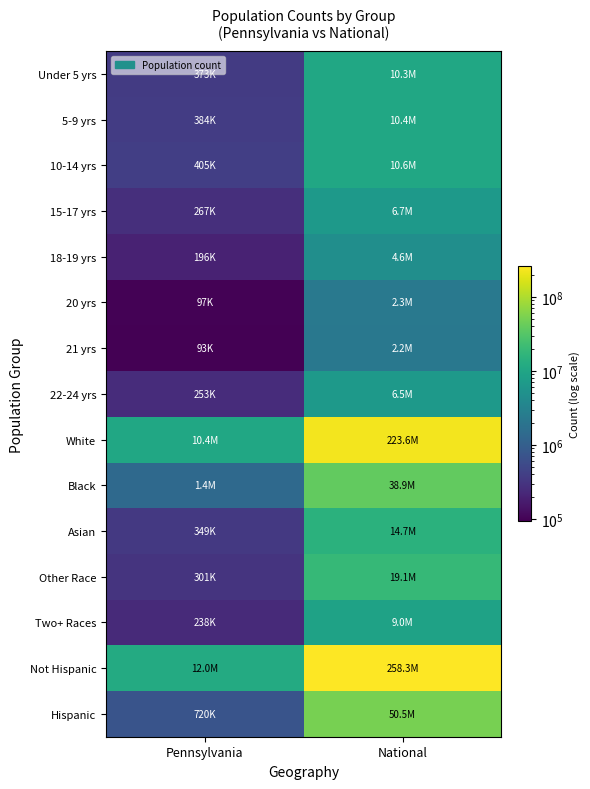

Reading right to left, what are all the values shown in this chart?

Under 5 yrs: National=10319427	Pennsylvania=373216
5-9 yrs: National=10389638	Pennsylvania=384359
10-14 yrs: National=10579862	Pennsylvania=405227
15-17 yrs: National=6656209	Pennsylvania=266649
18-19 yrs: National=4647457	Pennsylvania=195816
20 yrs: National=2308319	Pennsylvania=96664
21 yrs: National=2223198	Pennsylvania=92575
22-24 yrs: National=6482659	Pennsylvania=252647
White: National=223553265	Pennsylvania=10406288
Black: National=38929319	Pennsylvania=1377689
Asian: National=14674252	Pennsylvania=349088
Other Race: National=19107368	Pennsylvania=300983
Two+ Races: National=9009073	Pennsylvania=237835
Not Hispanic: National=258267944	Pennsylvania=11982719
Hispanic: National=50477594	Pennsylvania=719660